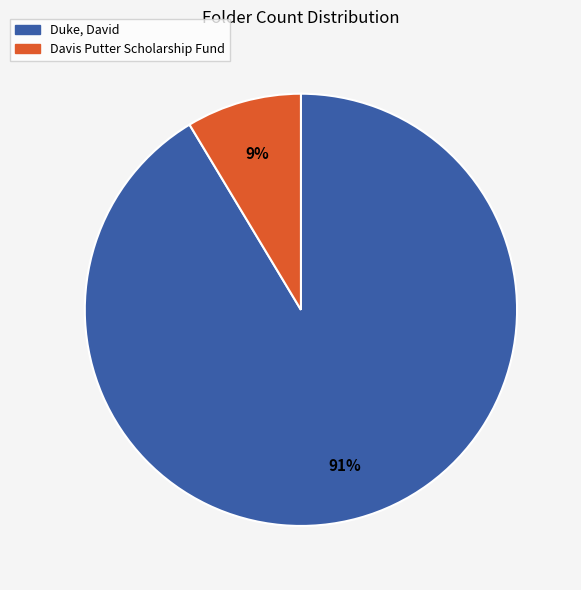

How many segments does this pie chart have?

2